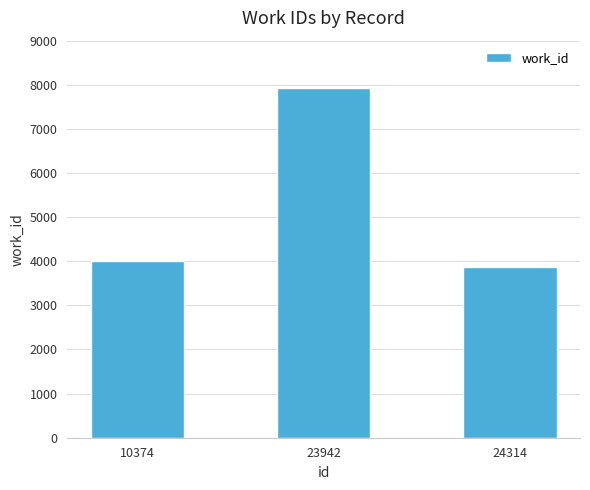

Which has a higher value, 24314 or 10374?

10374